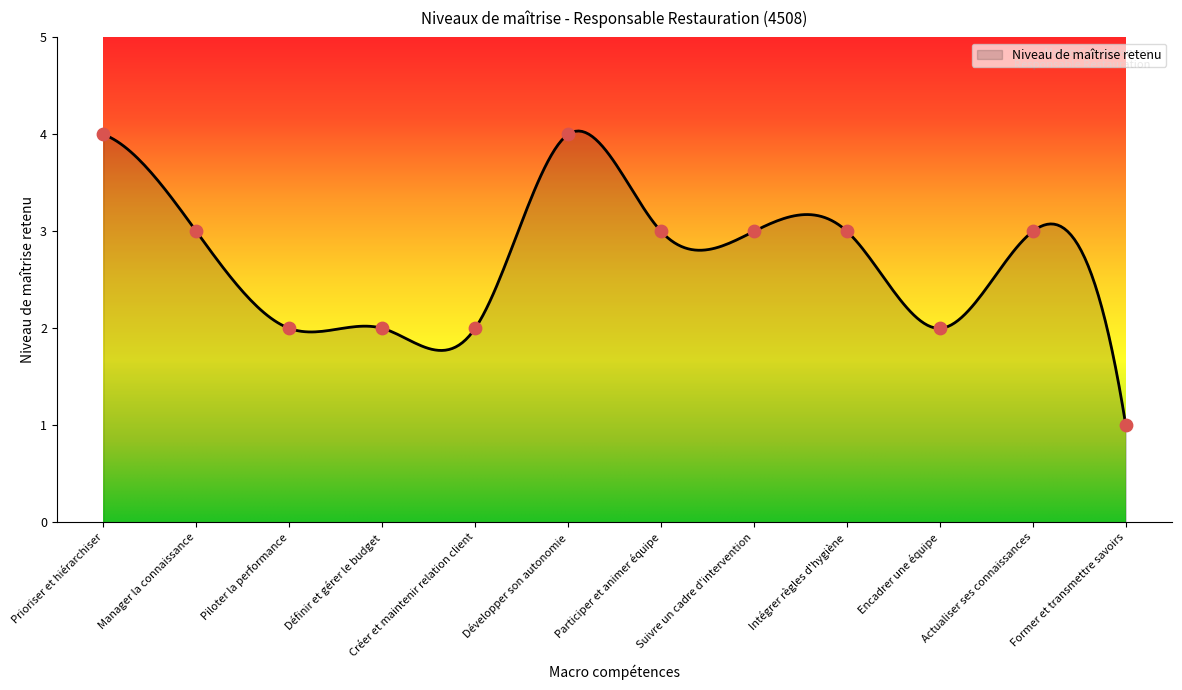

Which has a higher value, Former et transmettre savoirs or Participer et animer équipe?

Participer et animer équipe